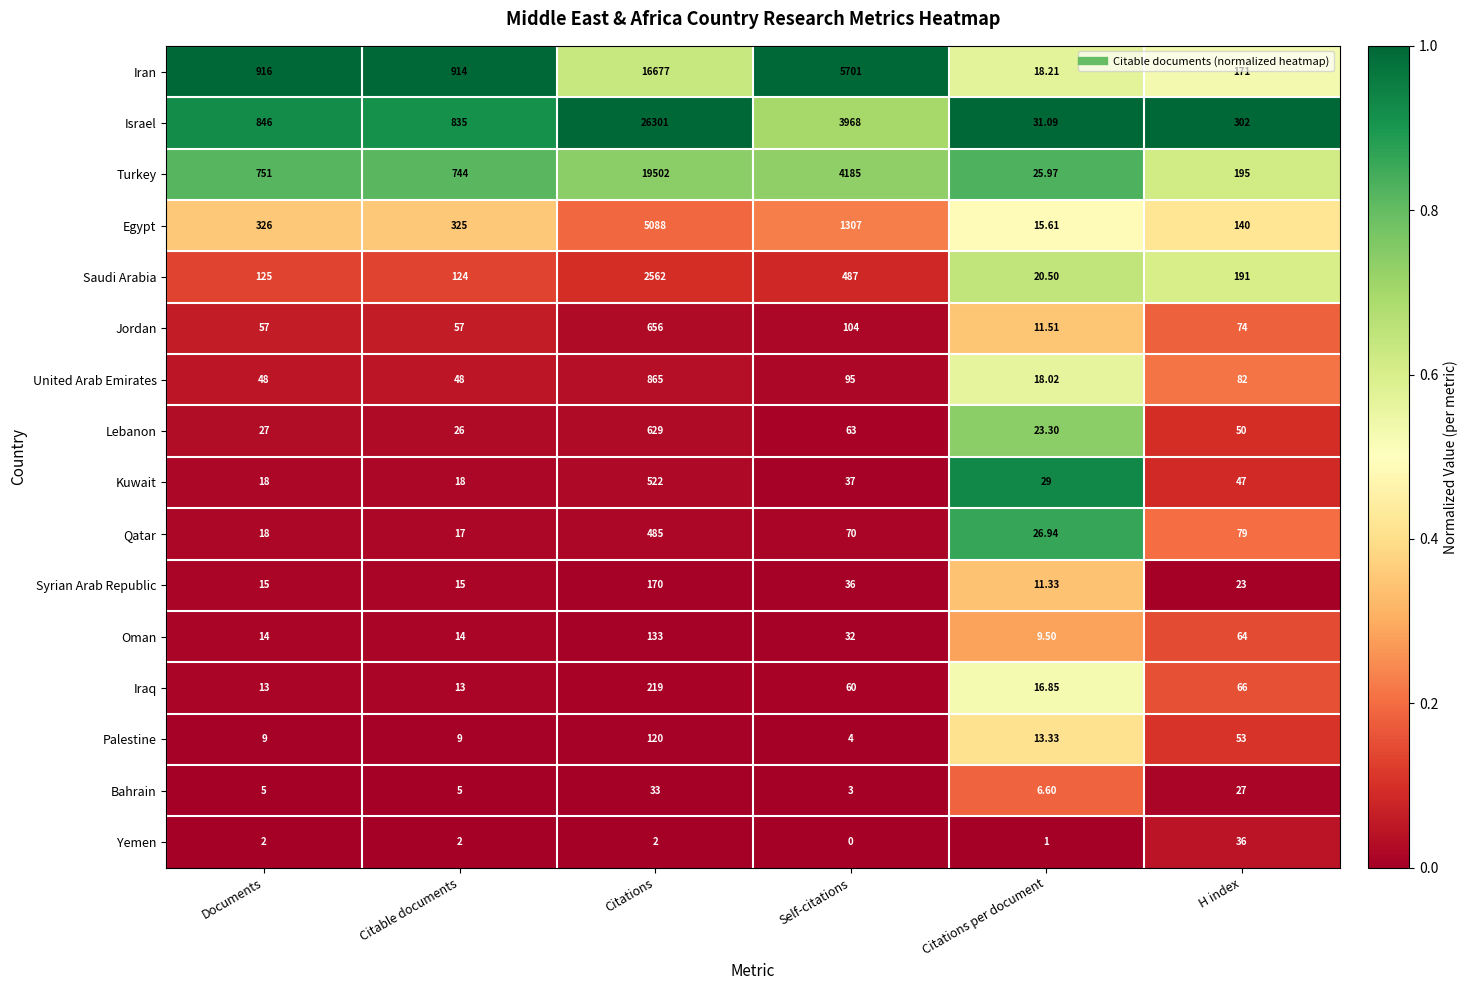

List the series in order of their peak value, lowest first.

Bahrain, Yemen, Palestine, Oman, Syrian Arab Republic, Iraq, Qatar, Kuwait, Lebanon, Jordan, United Arab Emirates, Saudi Arabia, Egypt, Iran, Turkey, Israel